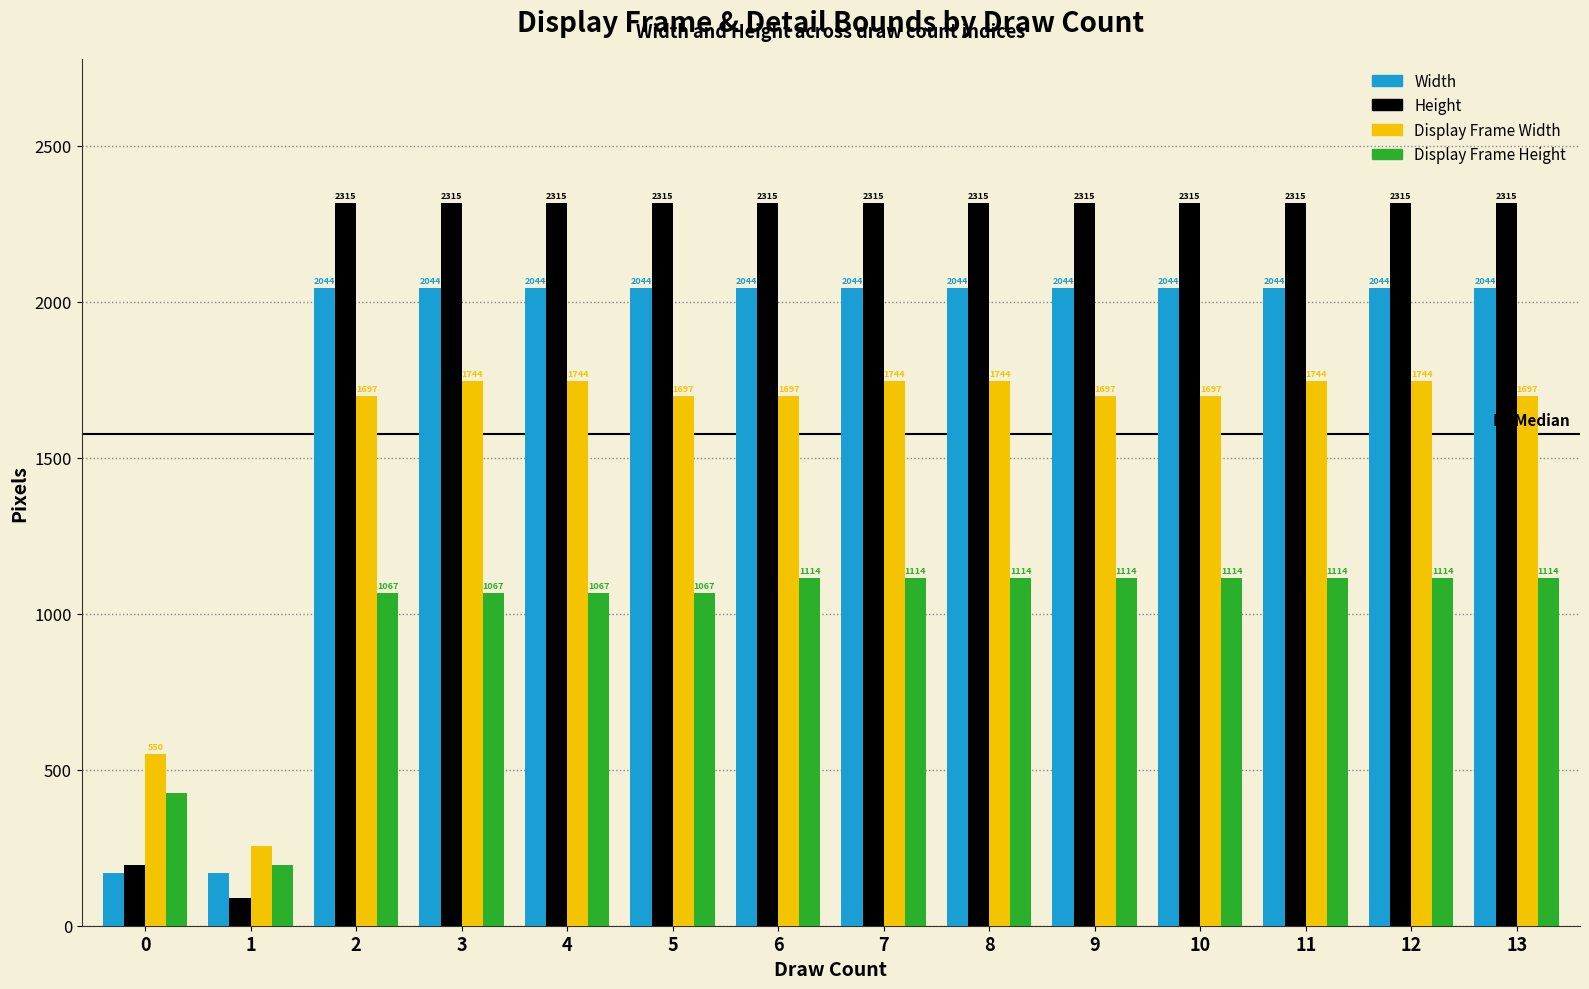

What is the difference between the highest and lowest values at 7?

1201